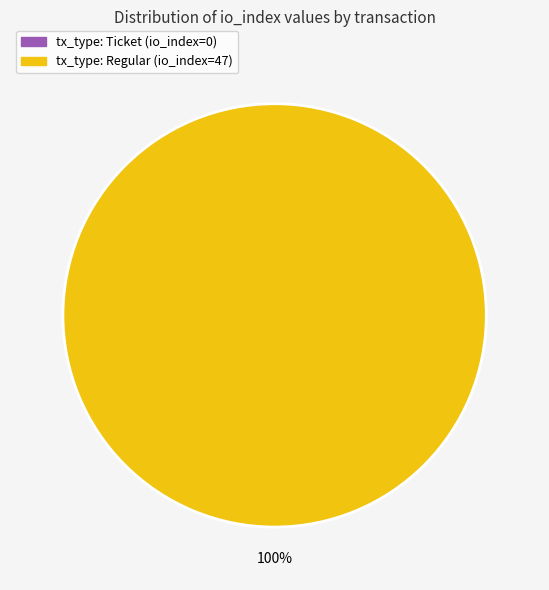

How many slices are in this pie chart?

2